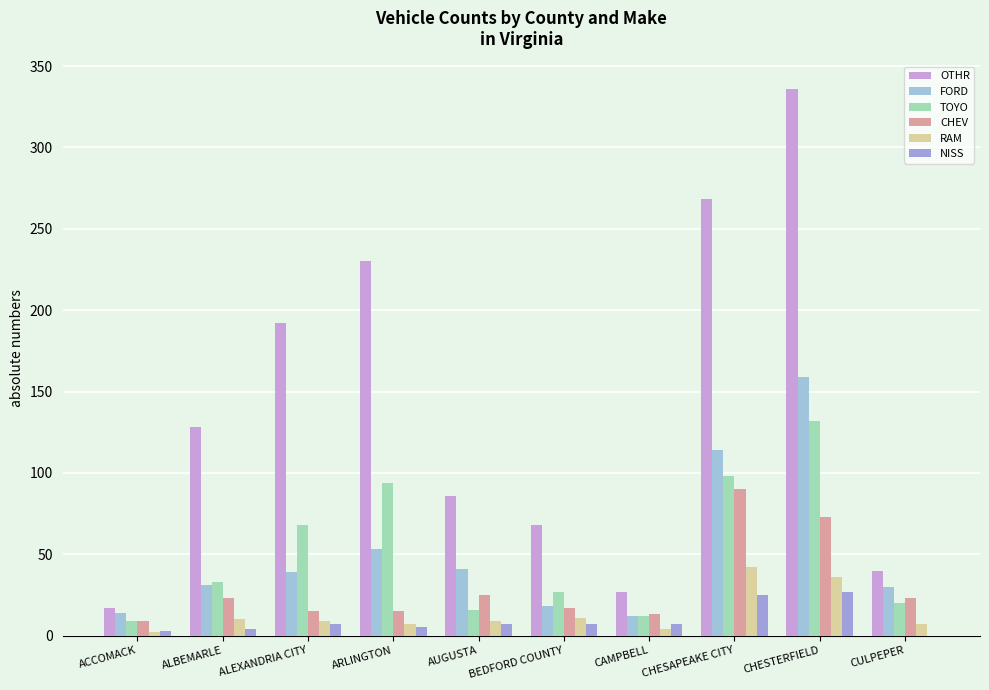

How many data points does each series have?

10